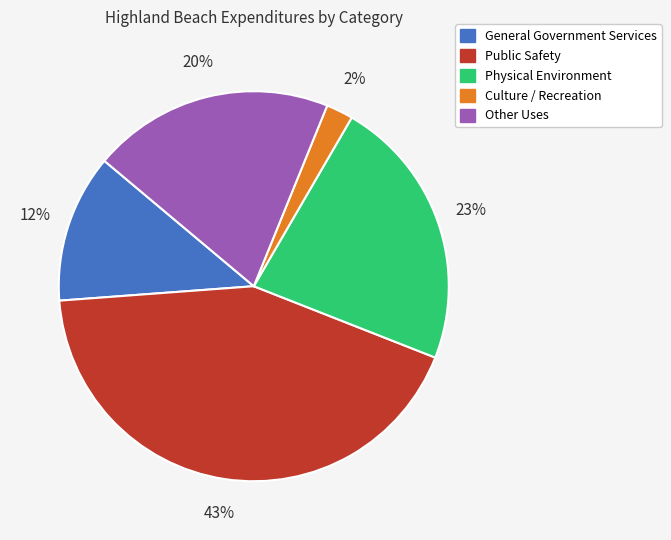

Between General Government Services and Other Uses, which is larger?

Other Uses